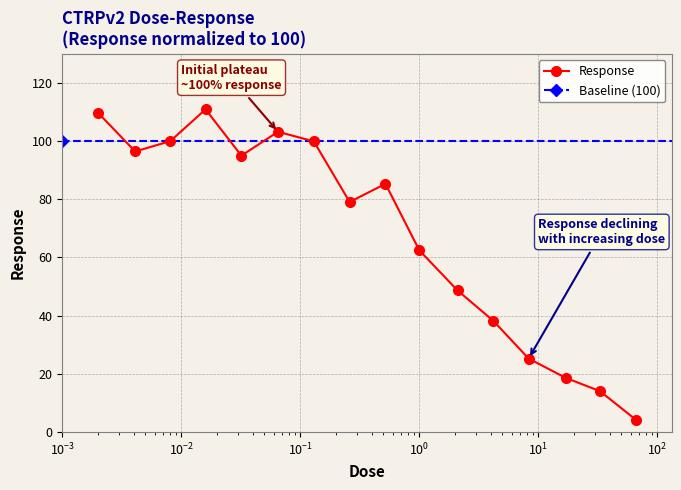

At which label does the data first exceed 85?

0.002